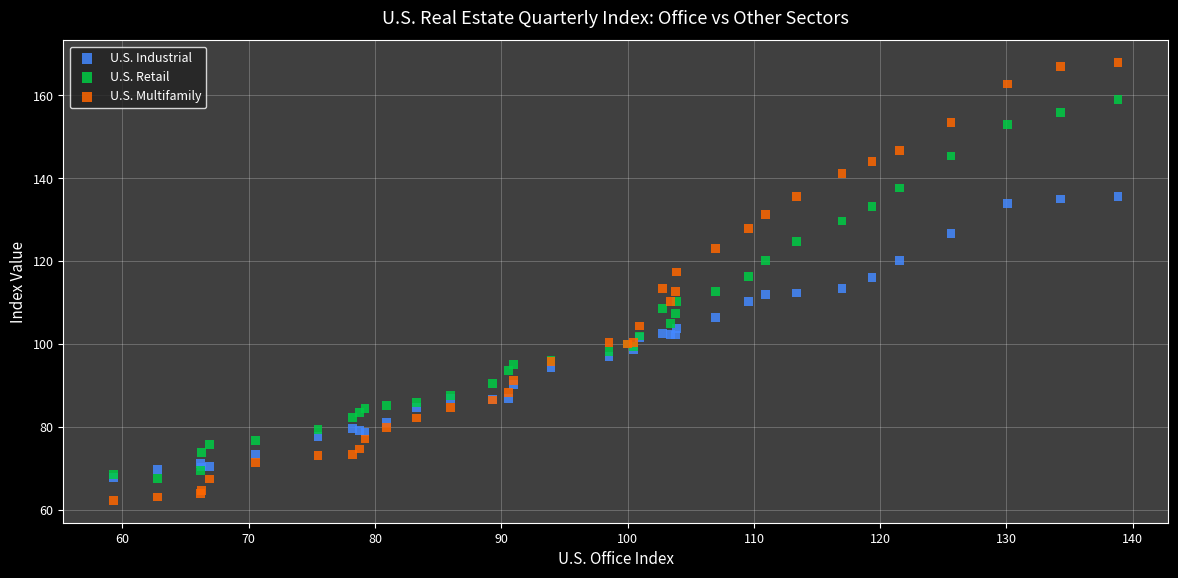

Which series has the largest Y range (max minus min)?

U.S. Multifamily